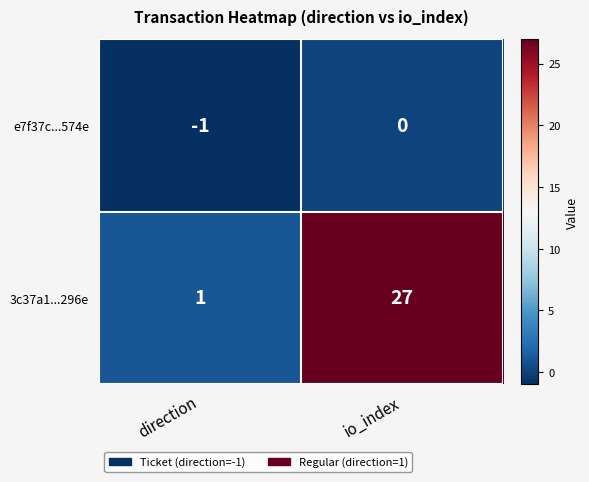

At which label is e7f37c...574e closest to 0?

io_index